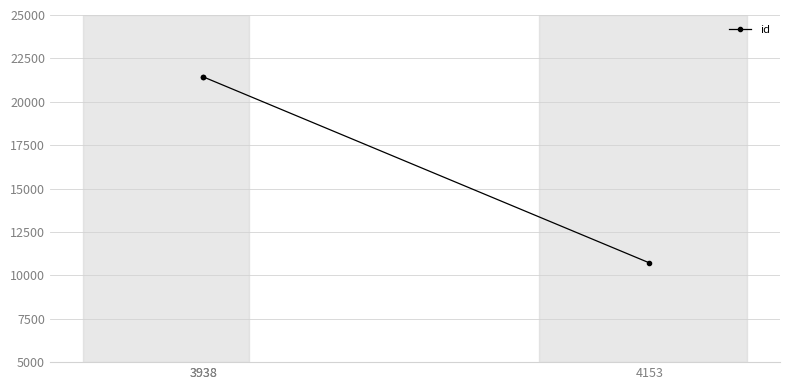

What is the maximum value shown in the chart?

21439